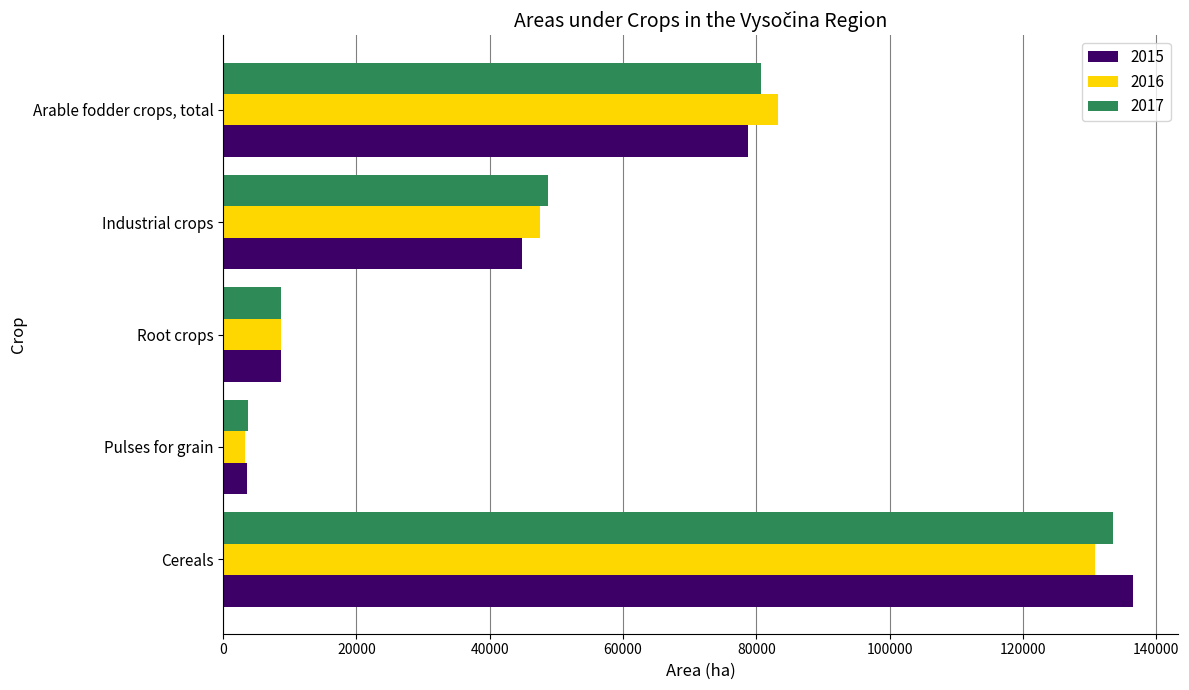

Rank the series at Cereals from highest to lowest value.

2015, 2017, 2016